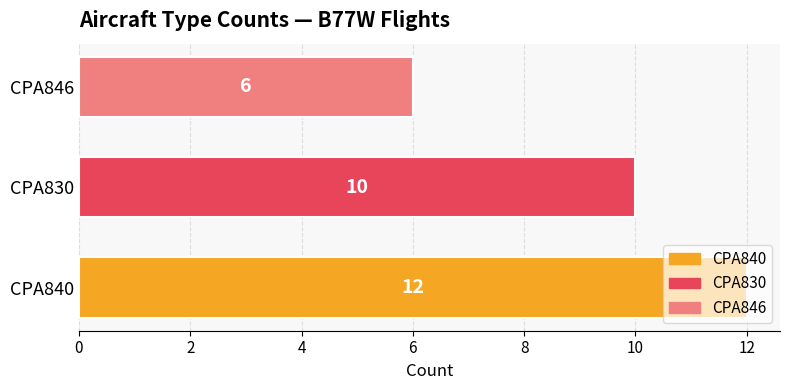

List the labels in order of value, largest first.

CPA840, CPA830, CPA846